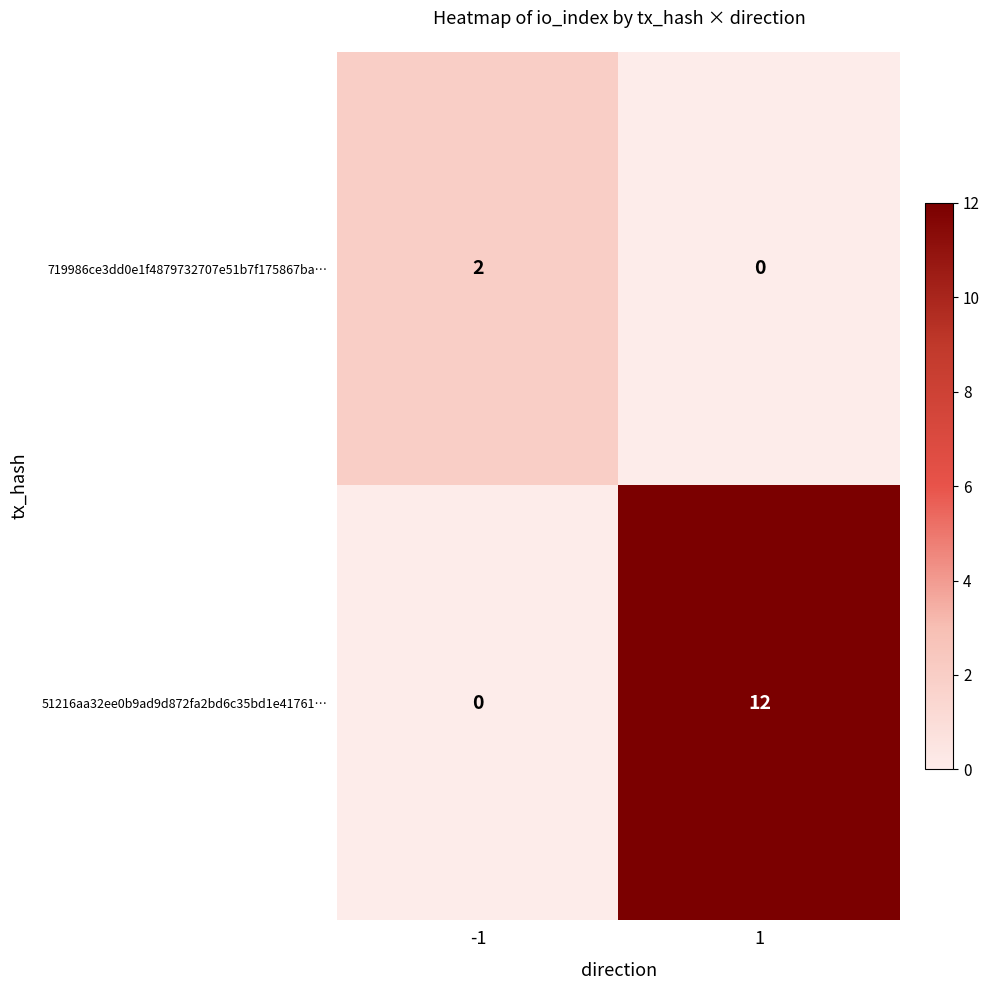

What is the total value across all series at 1?

12